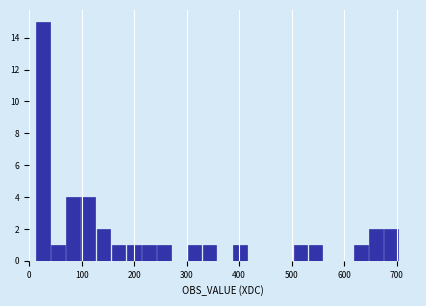

Read against the x-axis, roughly where is the centre of the tallest bar?

30